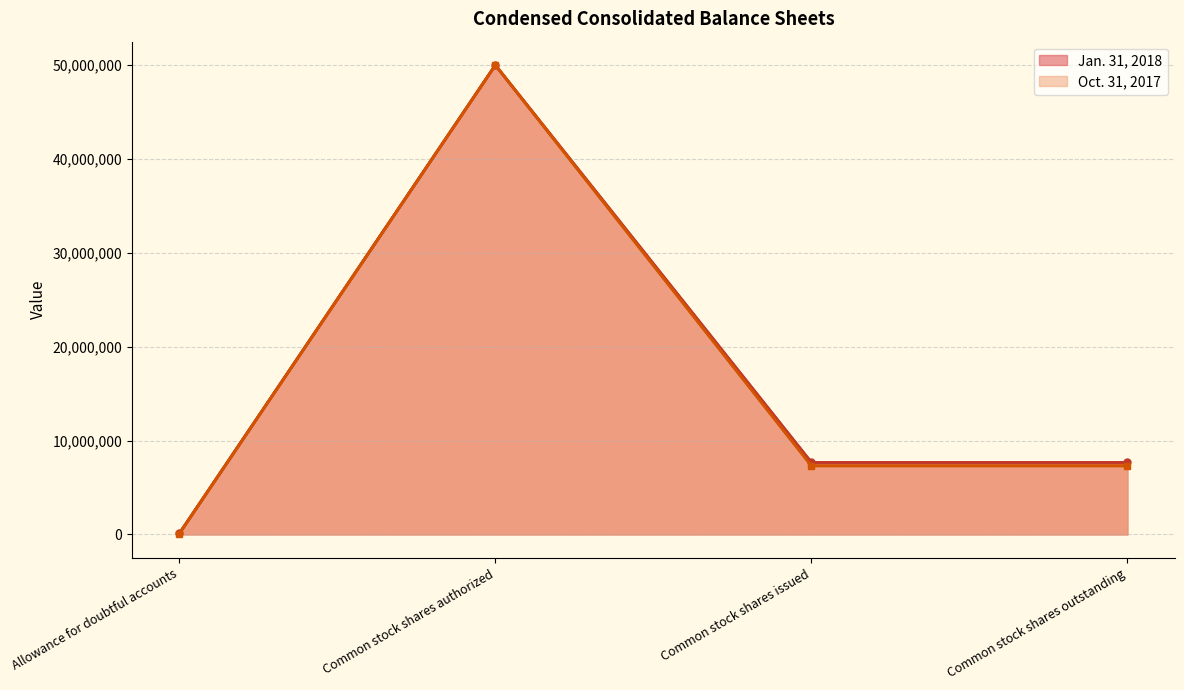

At which category is the sum across all series the highest?

Common stock shares authorized